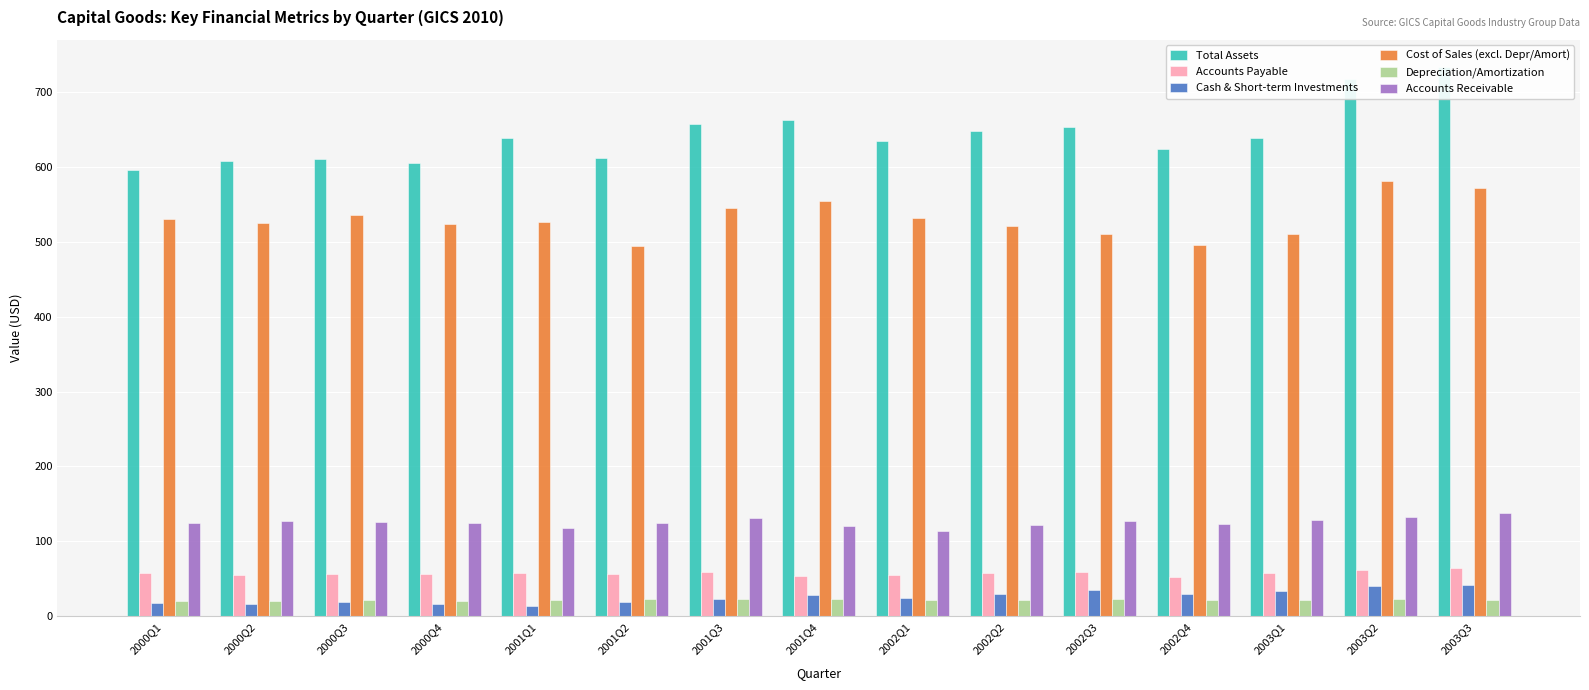

Rank the series by their maximum value, from highest to lowest.

Total Assets, Cost of Sales (excl. Depr/Amort), Accounts Receivable, Accounts Payable, Cash & Short-term Investments, Depreciation/Amortization